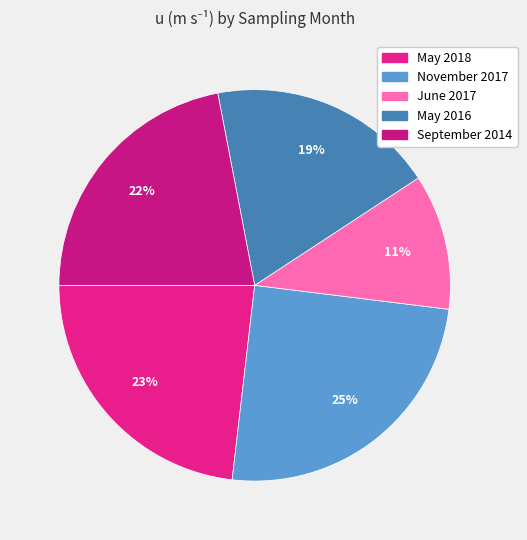

To the nearest percent, what is the difference between the largest and smallest slice percentages?

14%